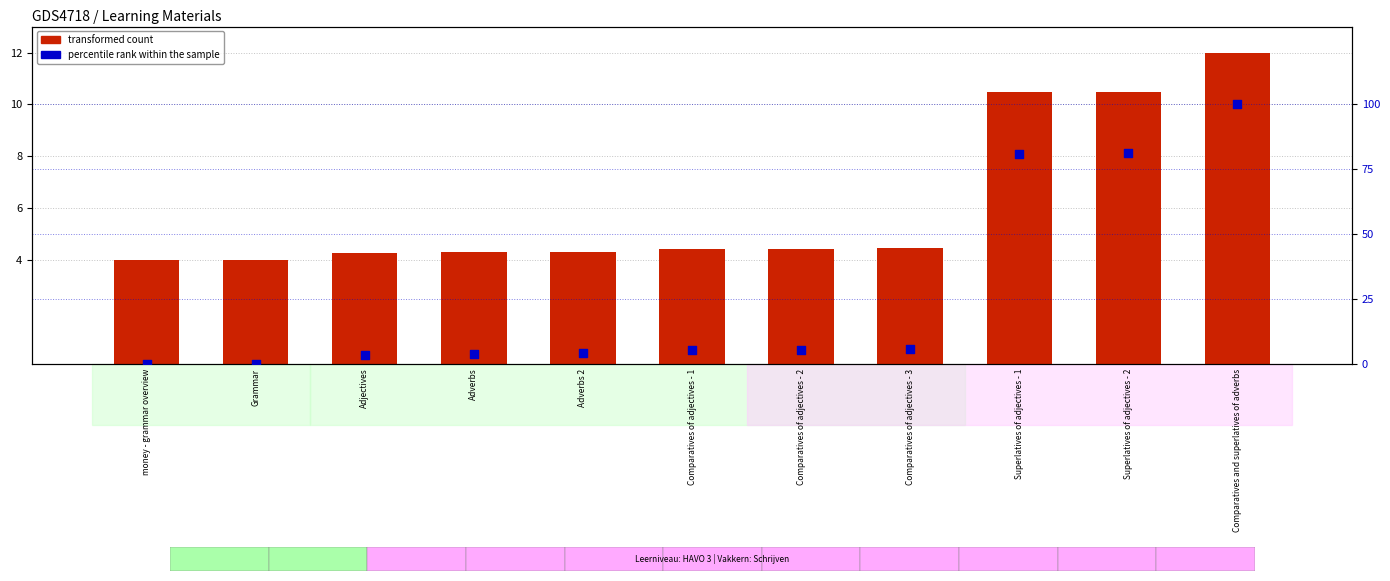

At how many categories does at least one series exceed 60?

3